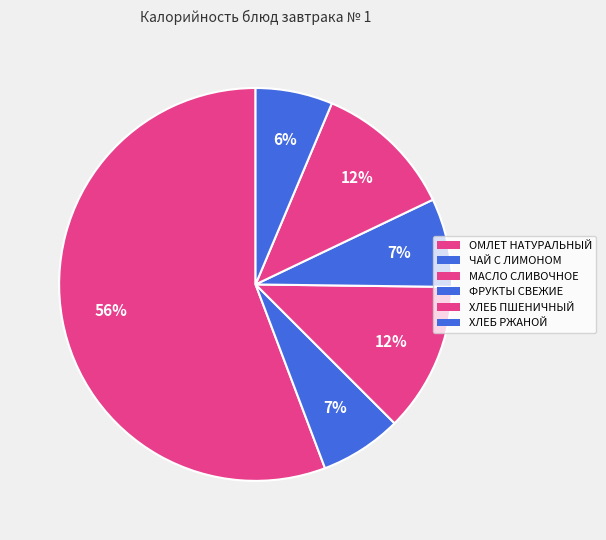

Rank the categories by value from highest to lowest.

ОМЛЕТ НАТУРАЛЬНЫЙ, МАСЛО СЛИВОЧНОЕ, ХЛЕБ ПШЕНИЧНЫЙ, ФРУКТЫ СВЕЖИЕ, ЧАЙ С ЛИМОНОМ, ХЛЕБ РЖАНОЙ